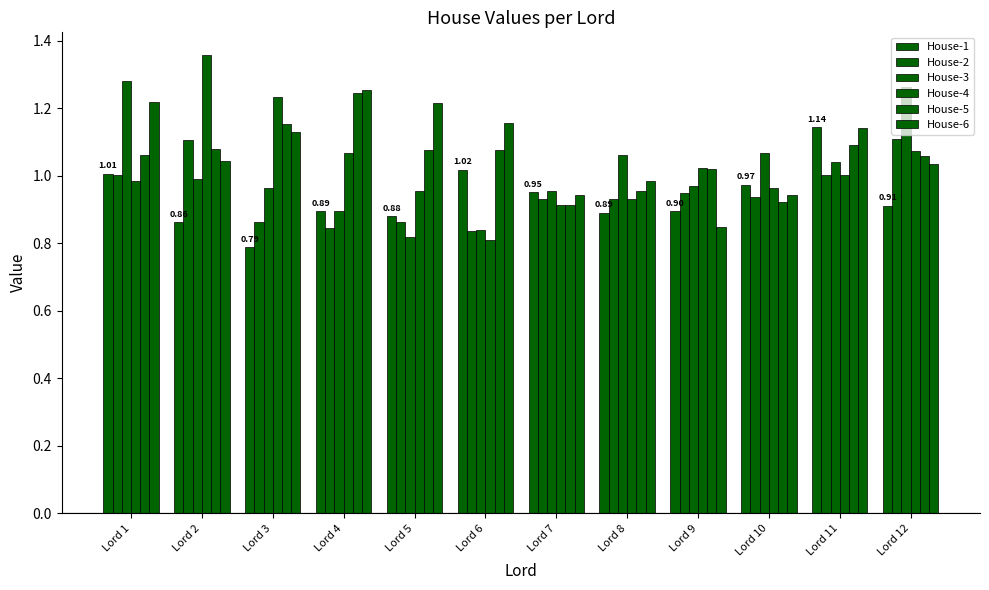

Are the bars horizontal?

No